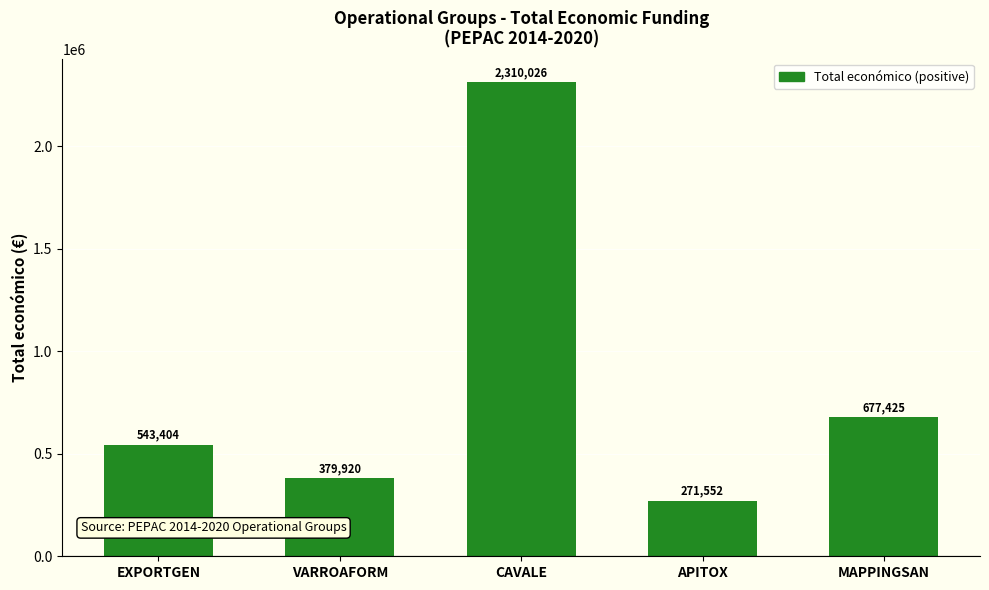

Between VARROAFORM and APITOX, which is larger?

VARROAFORM